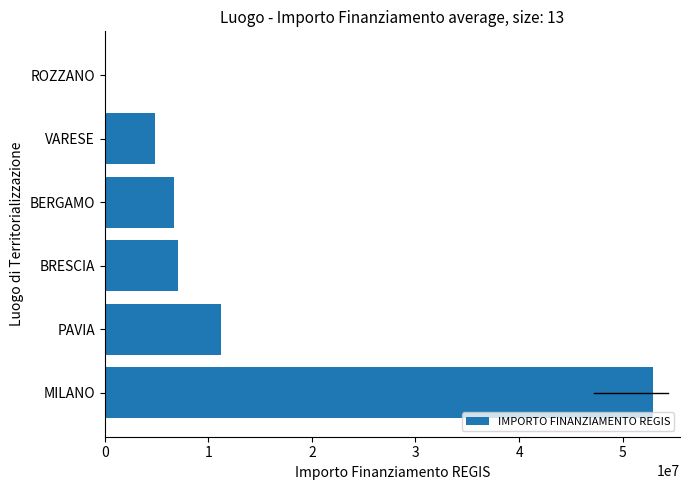

True or false: the data shows 7024917.0 at BRESCIA.

True